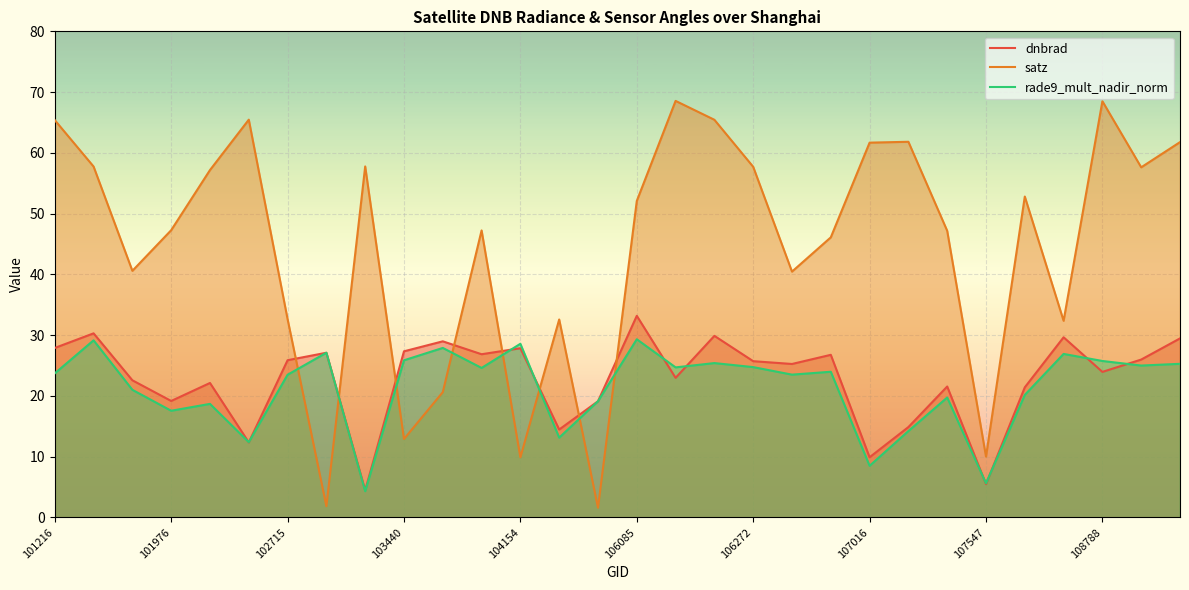

The value of satz at 106085 is 52.1. True or false?

True